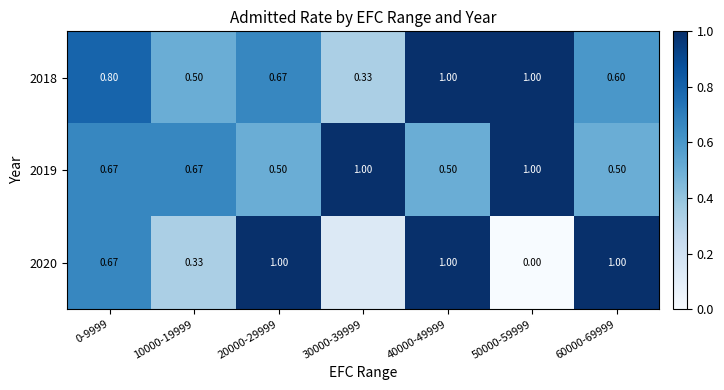

Is the value of 2019 at 30000-39999 greater than the value of 2018 at 0-9999?

Yes